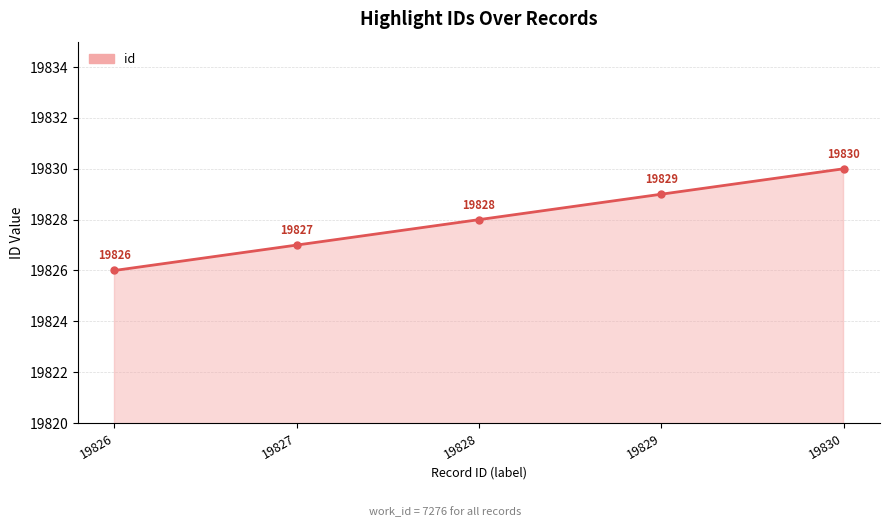

Rank the categories by value from highest to lowest.

19830, 19829, 19828, 19827, 19826